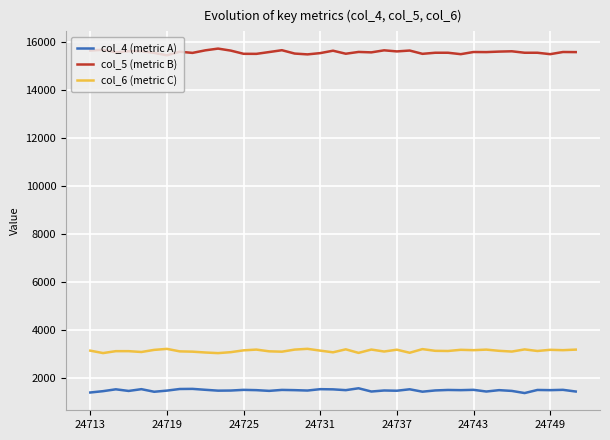

What is the minimum value shown in the chart?

1389